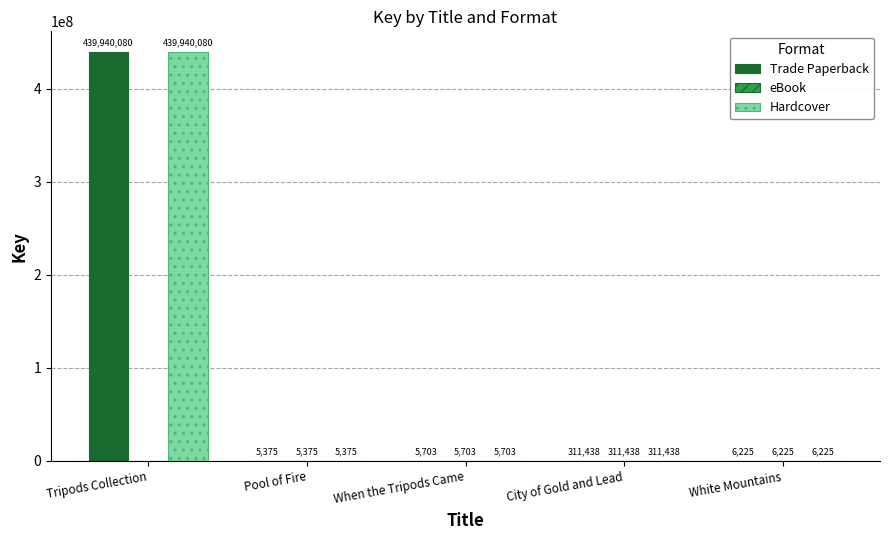

What is the sum of the Trade Paperback values at Pool of Fire and When the Tripods Came?

11078